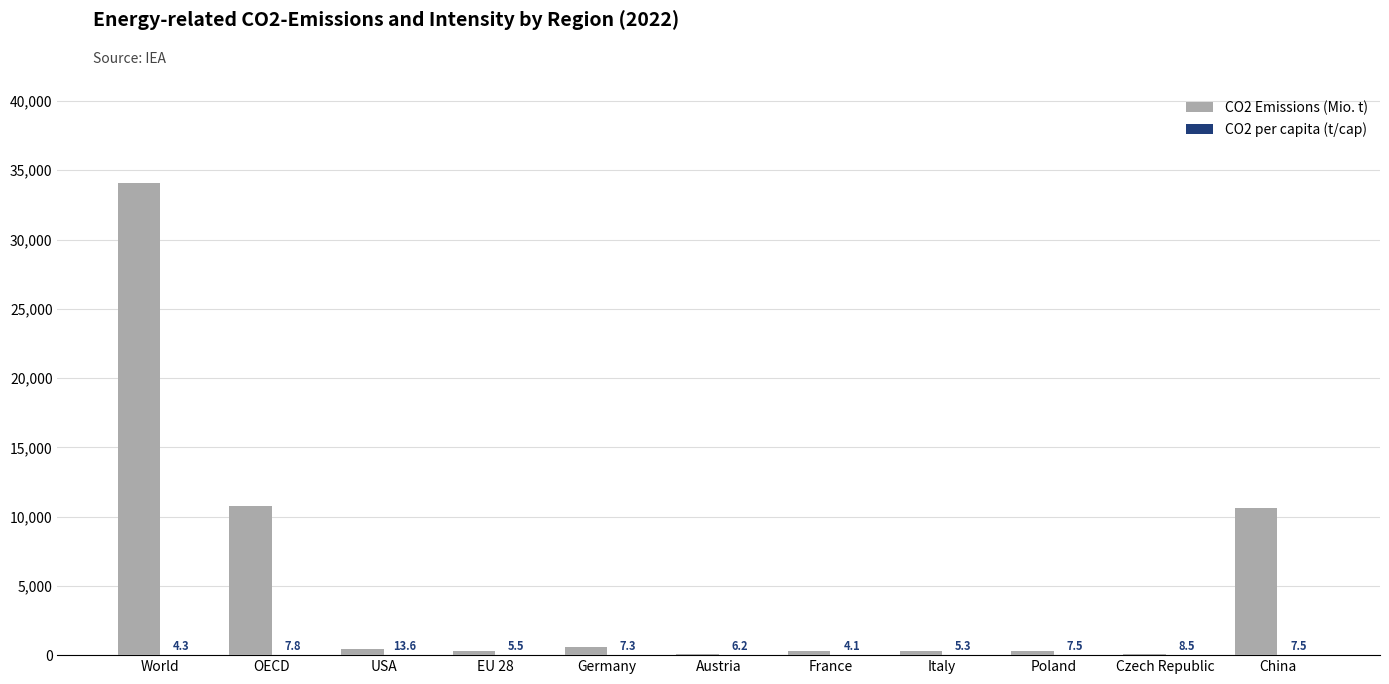

At which label does CO2 Emissions (Mio. t) first exceed 310?

World